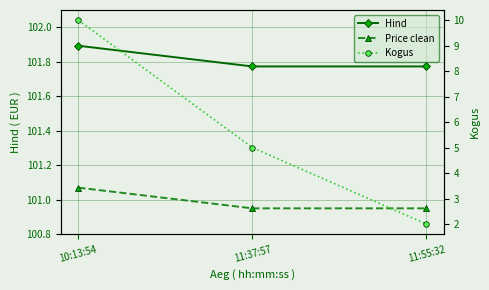

What is the total value across all series at 10:13:54?

213.0